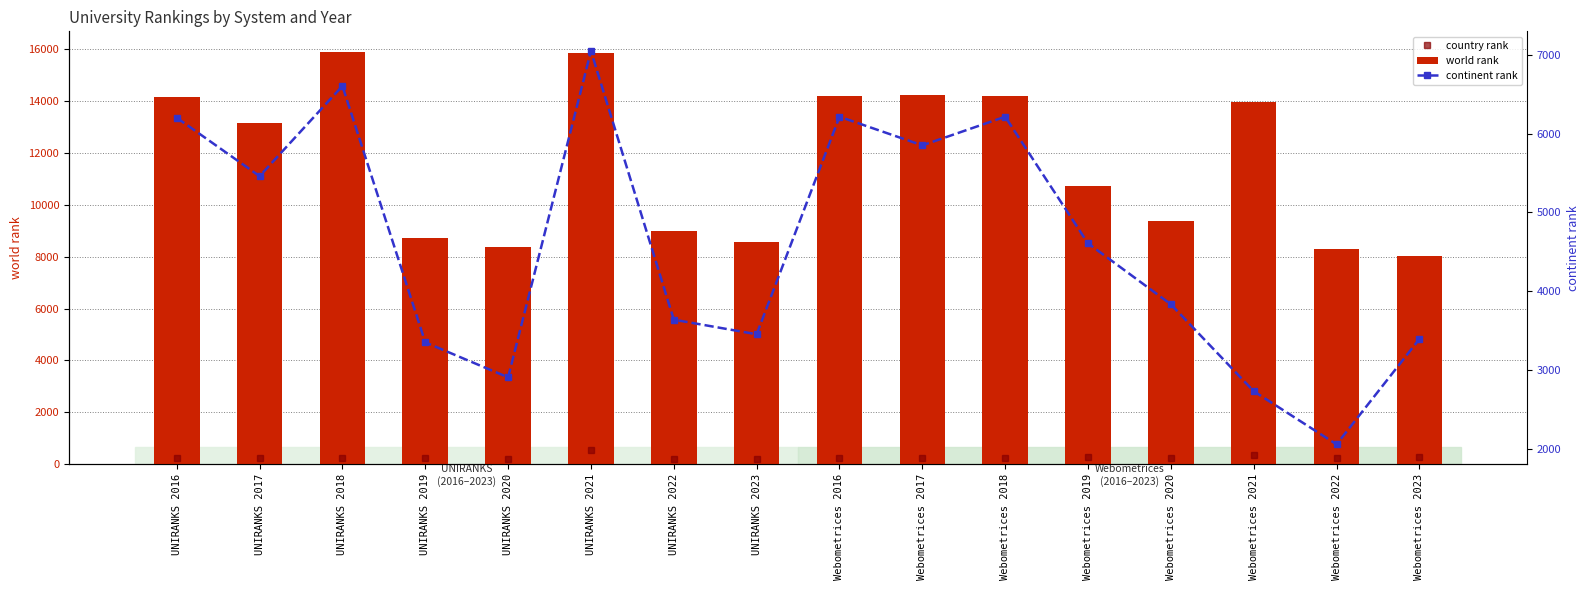

Reading left to right, extract all data points from this chart.

country rank: 229	225	231	225	197	527	190	188	226	224	226	263	241	367	214	276
world rank: 14179	13168	15905	8717	8358	15863	8977	8552	14215	14237	14216	10749	9361	13968	8301	8043
continent rank: 6201	5460	6604	3351	2907	7048	3639	3454	6214	5851	6214	4607	3834	2731	2057	3394